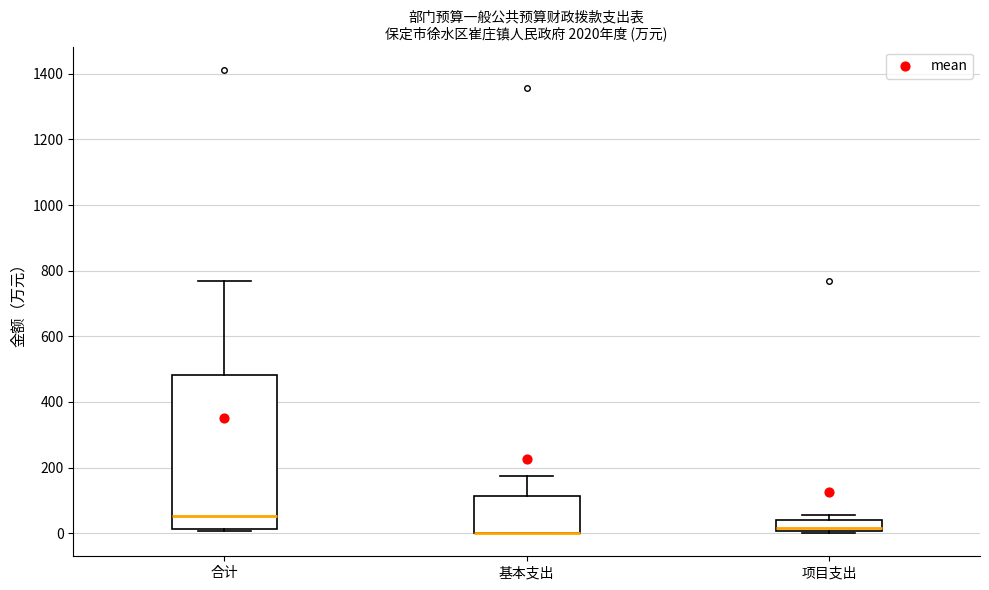

Comparing the boxes themselves (not the whiskers), which one is the tallest?

合计